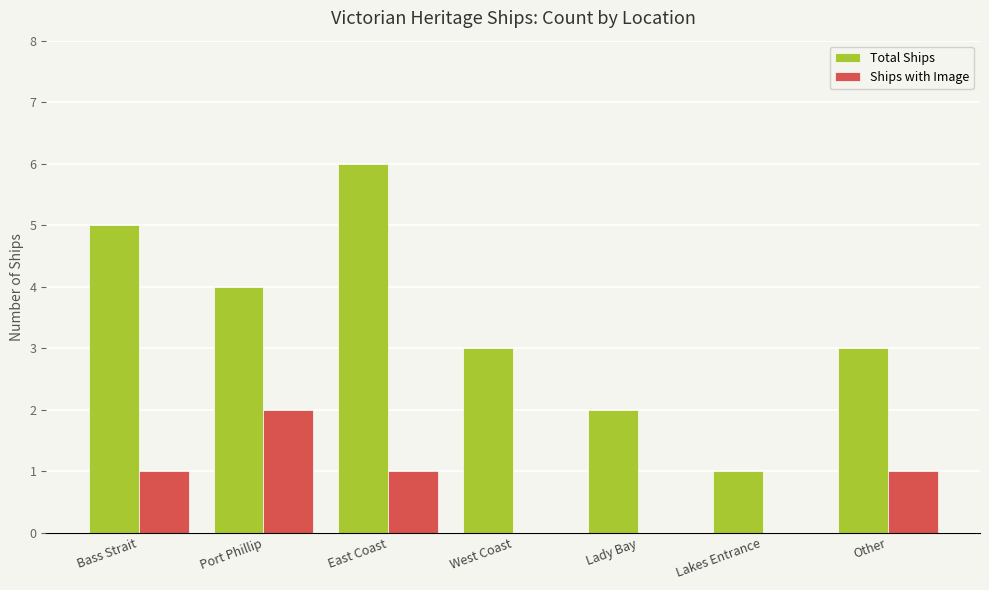

At which category is the sum across all series the highest?

East Coast